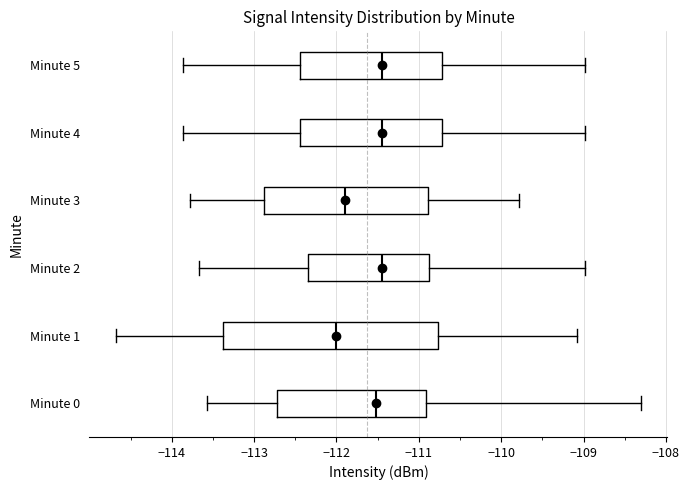

Where does the right whisker of the box for Minute 5 end on the x-axis? The values are not printed on the chart, so give them approximately, as read against the axis.

-109.0